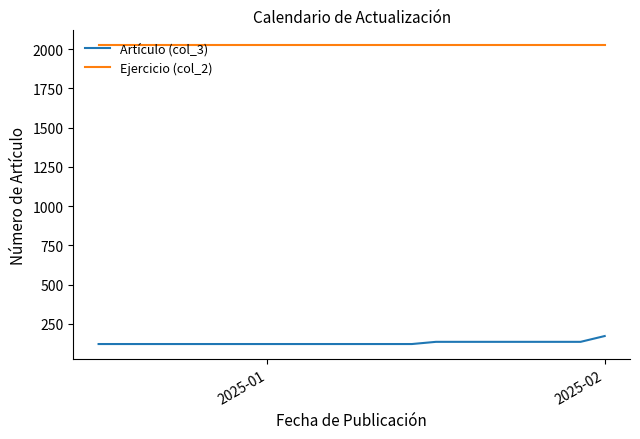

Which series has the largest total across all categories?

Ejercicio (col_2)